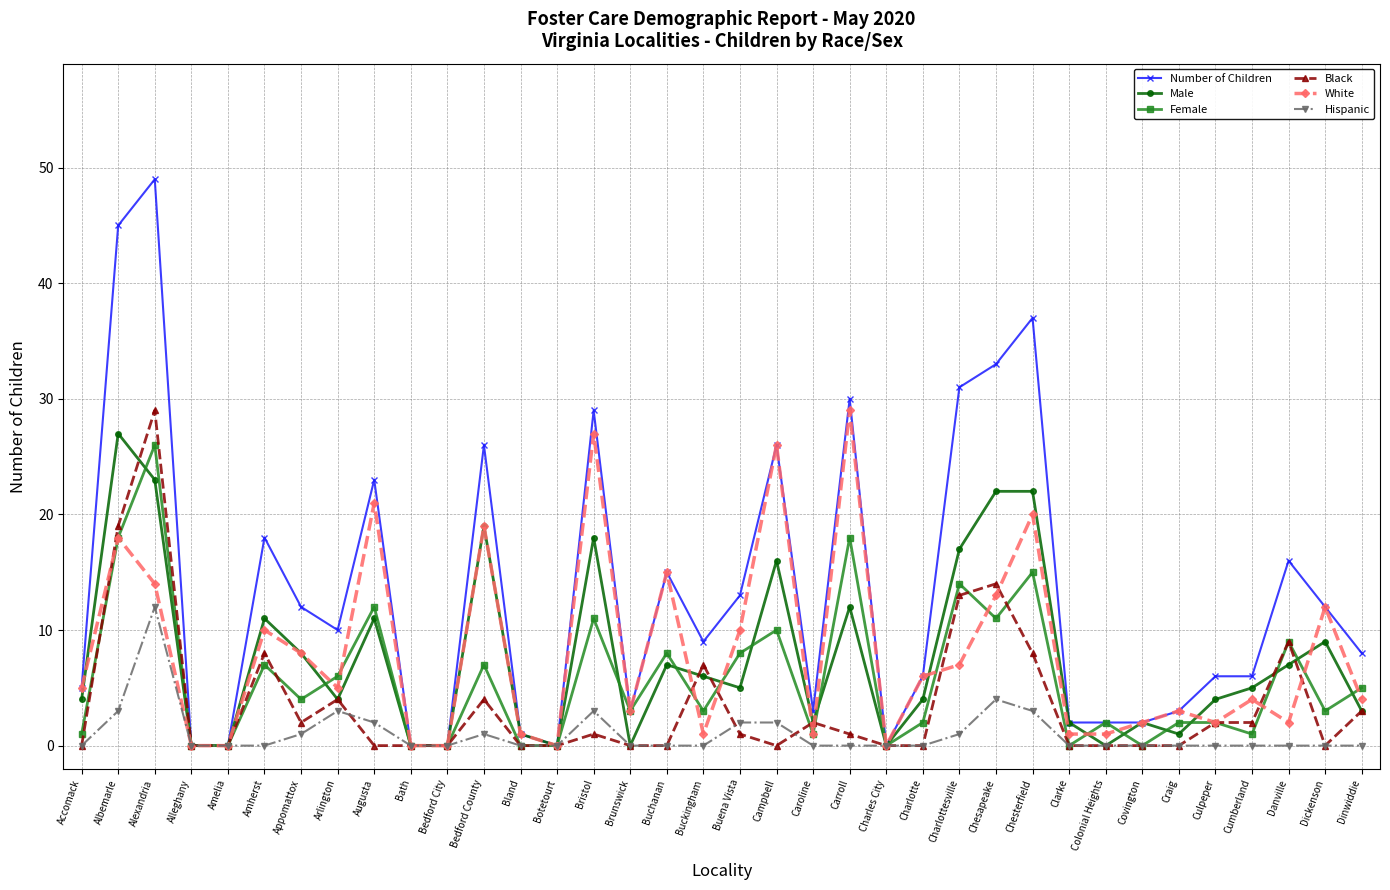

Where does the Female series first go above 3?

Albemarle